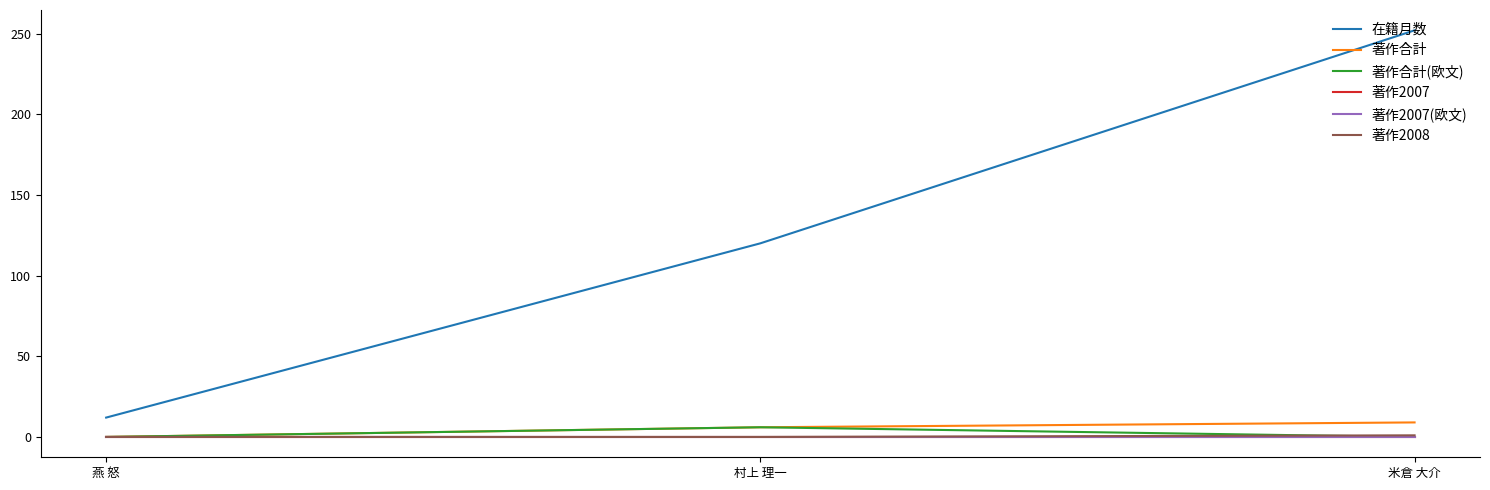

Which series has the largest total across all categories?

在籍月数